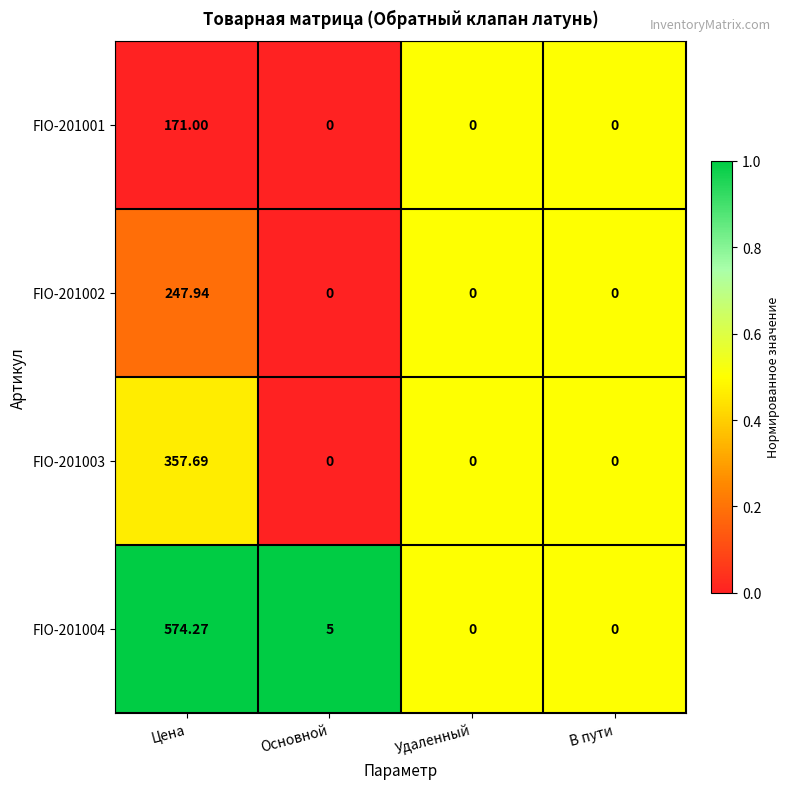

Where is FIO-201004 nearest to the value 287?

Основной